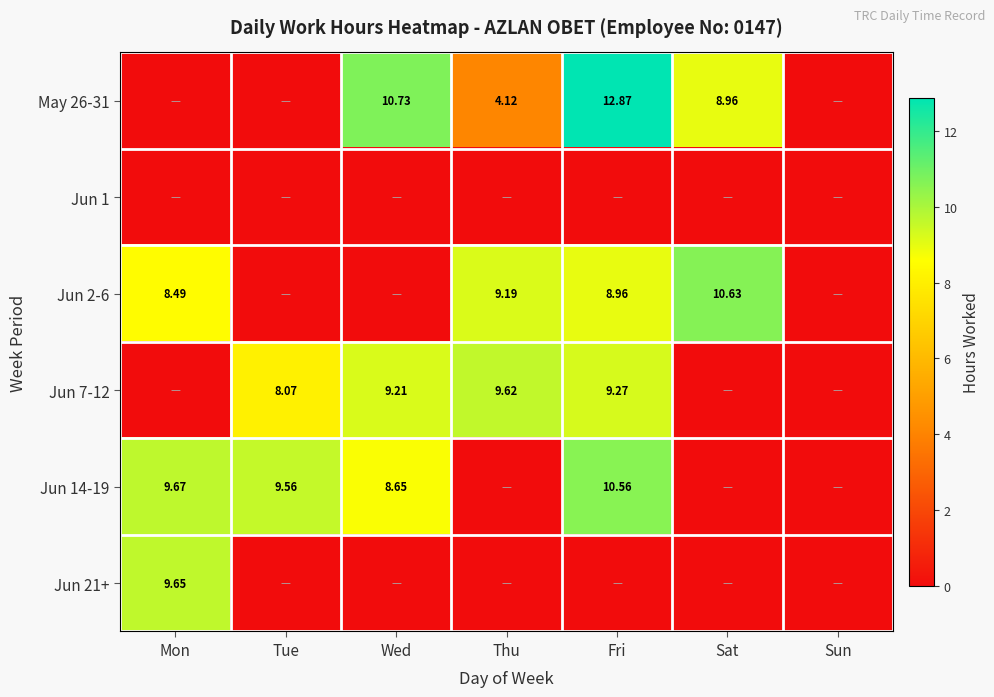

Rank the series by their maximum value, from highest to lowest.

May 26-31, Jun 2-6, Jun 14-19, Jun 21+, Jun 7-12, Jun 1